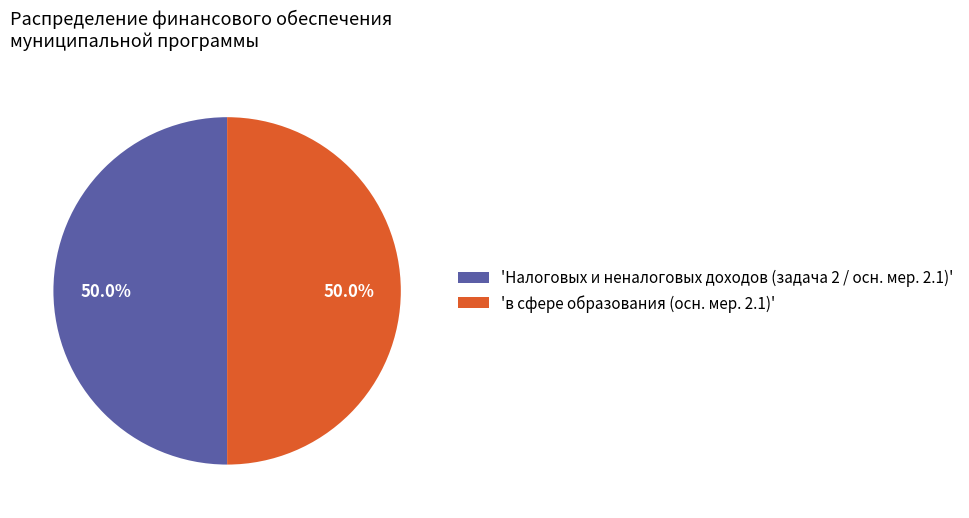

What percentage do 'в сфере образования (осн. мер. 2.1)' and 'Налоговых и неналоговых доходов (задача 2 / осн. мер. 2.1)' together represent?

100.0%